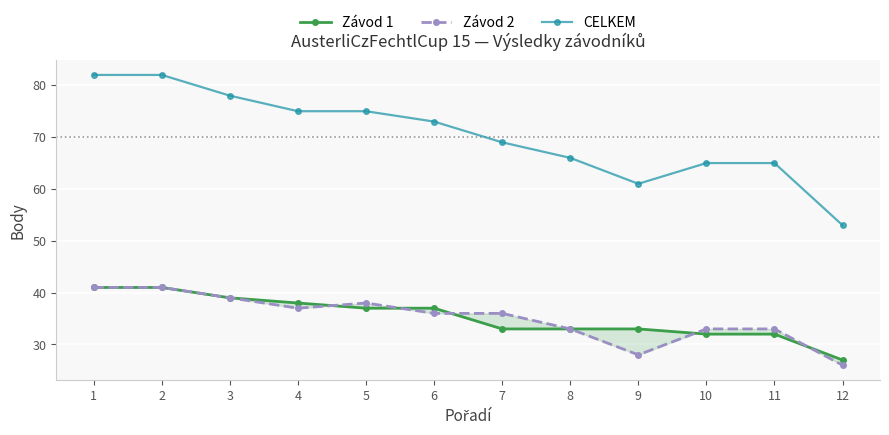

What is the value of the CELKEM point at the 7th from the left?

69